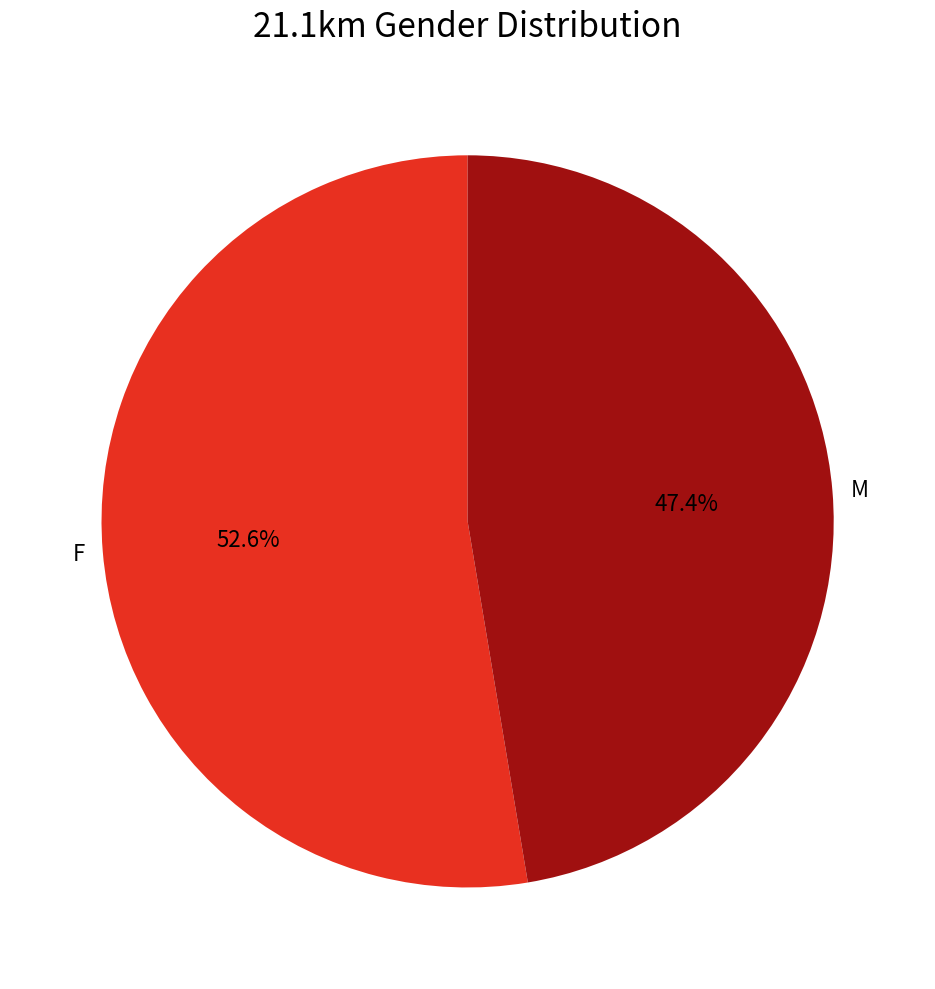

Which slice is the smallest?

M